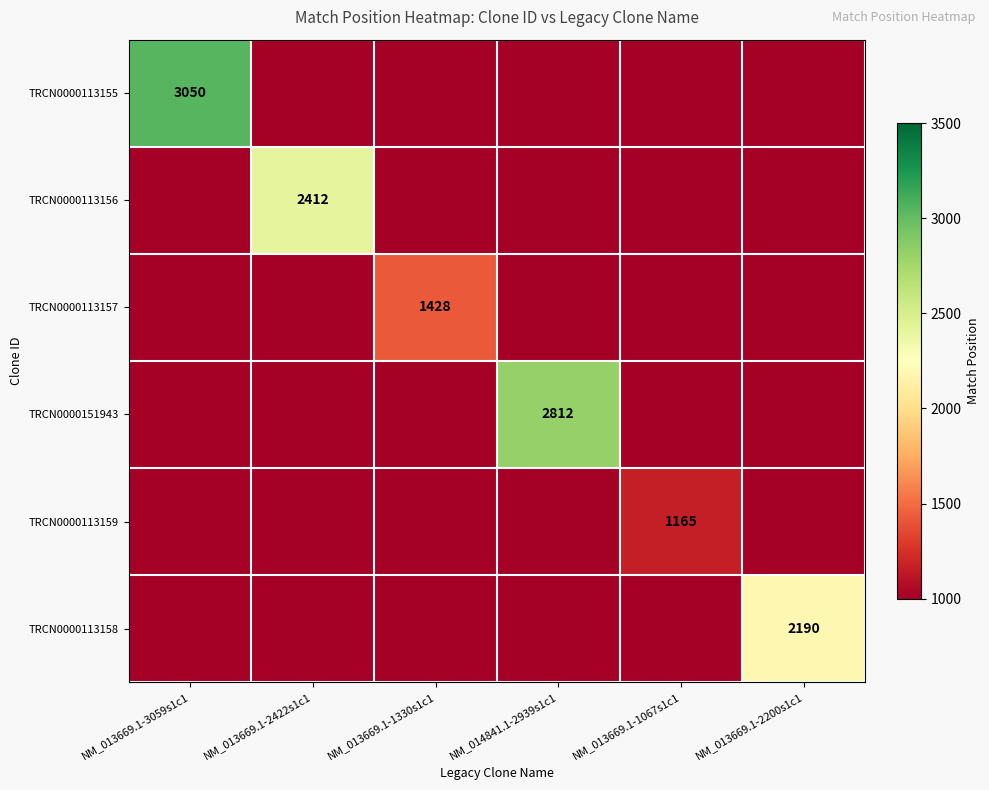

The value of TRCN0000113157 at NM_013669.1-1330s1c1 is 2145. True or false?

False